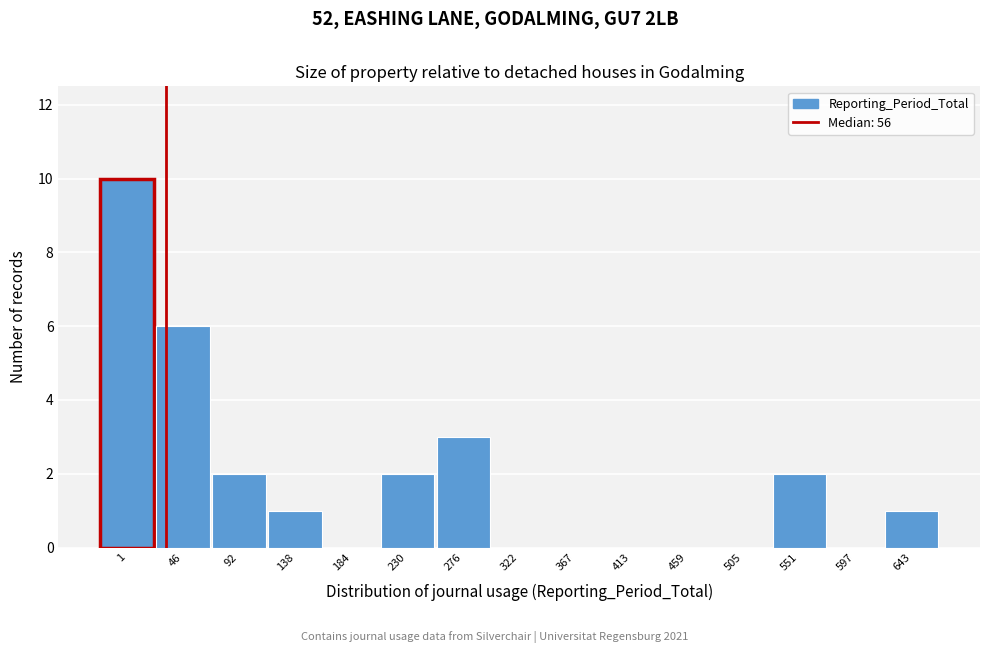

Reading right to left, extract all data points from this chart.

643=1	597=0	551=2	505=0	459=0	413=0	367=0	322=0	276=3	230=2	184=0	138=1	92=2	46=6	1=10